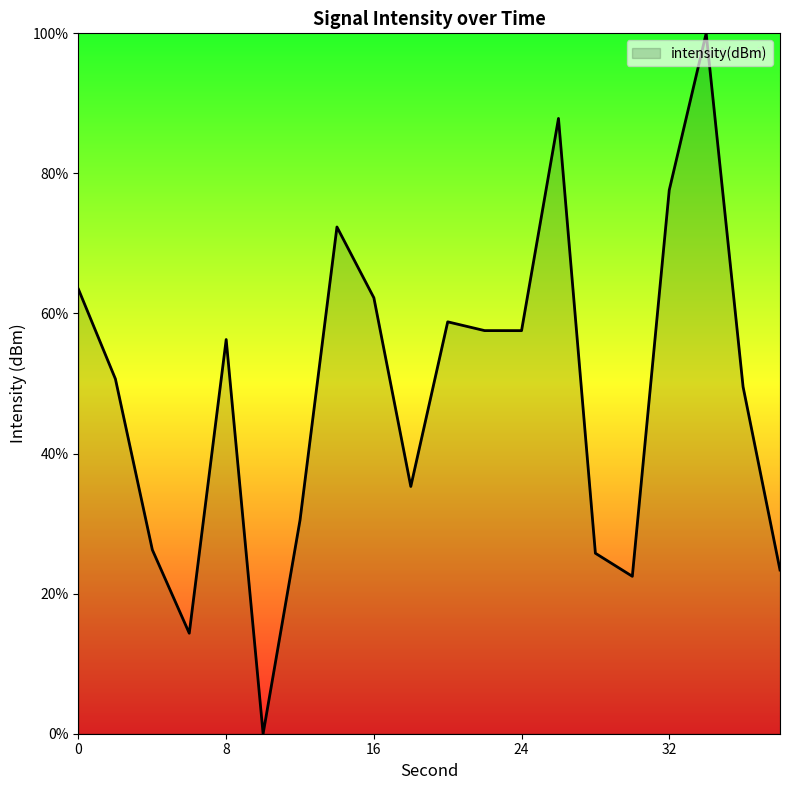

What is the difference between the maximum and minimum values?

100.0